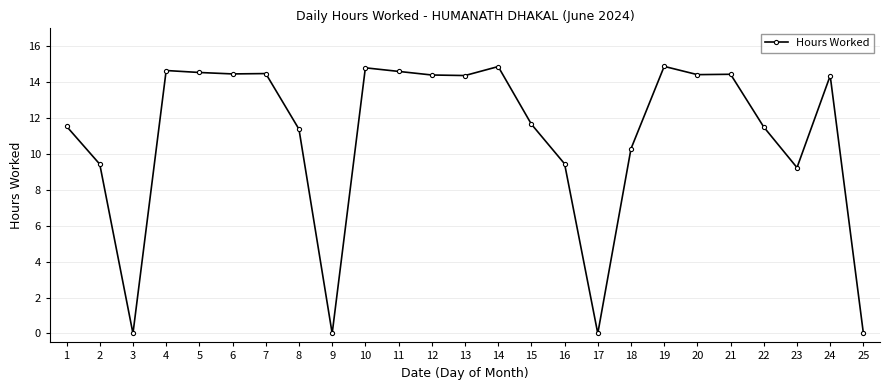

True or false: there are more than 1 points higher than both neighbors.

True